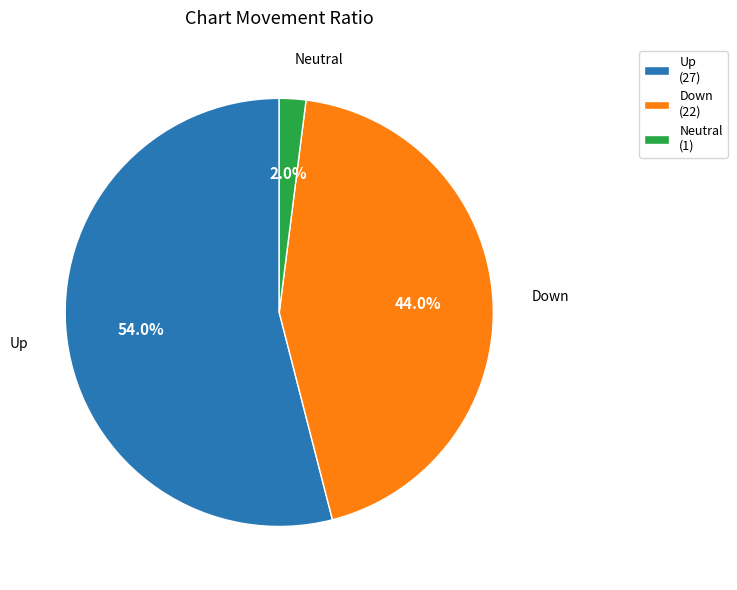

Rank the categories by value from lowest to highest.

Neutral (1), Down (22), Up (27)